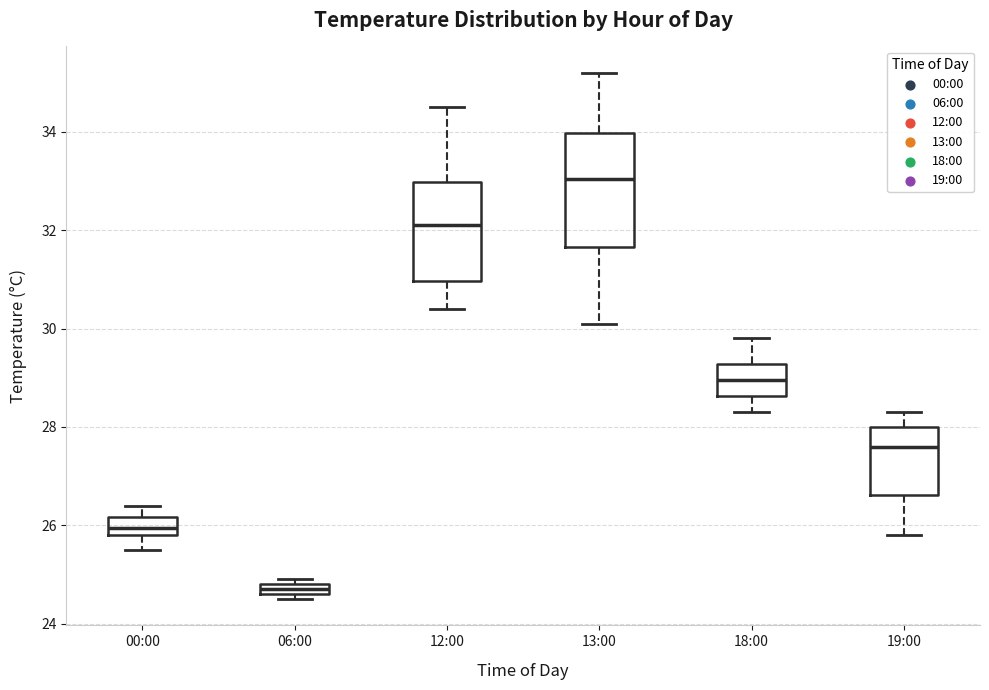

Where is the upper edge of the box for 13:00 on the y-axis? The values are not printed on the chart, so give them approximately, as read against the axis.

34.0